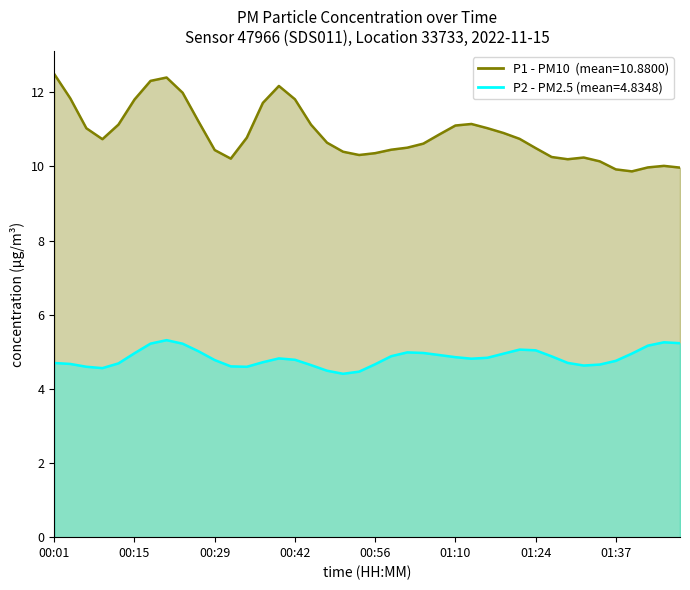

List the series in order of their peak value, highest first.

P1, P2